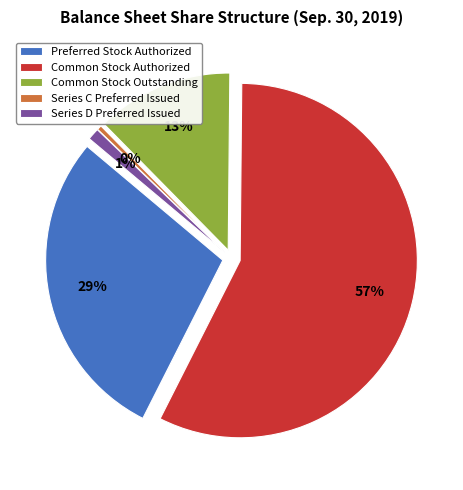

What percentage is NOT represented by Common Stock Outstanding?

87.5%